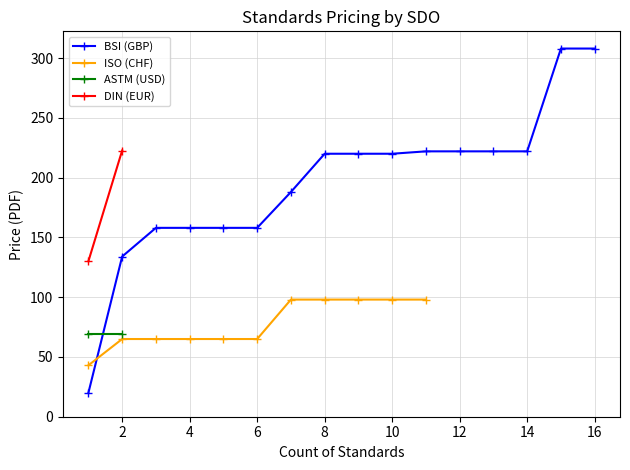

True or false: BSI (GBP) has a value of 82 at 14.

False